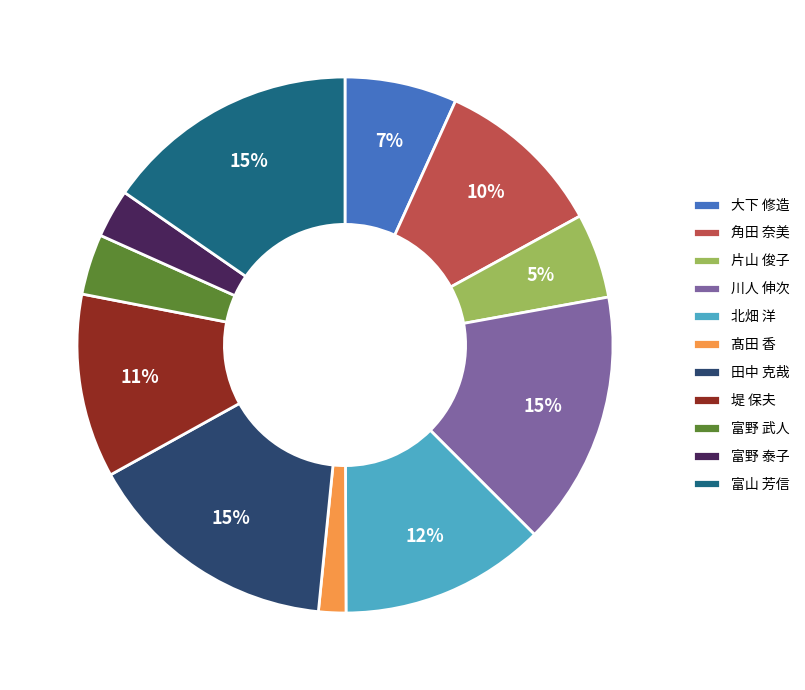

To the nearest percent, what is the combined percentage of 富野 泰子 and 北畑 洋?

15%